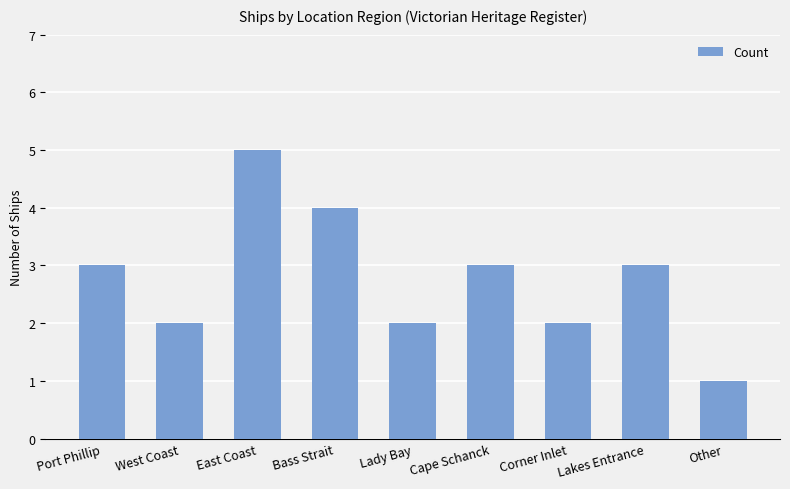

Between Other and West Coast, which is larger?

West Coast